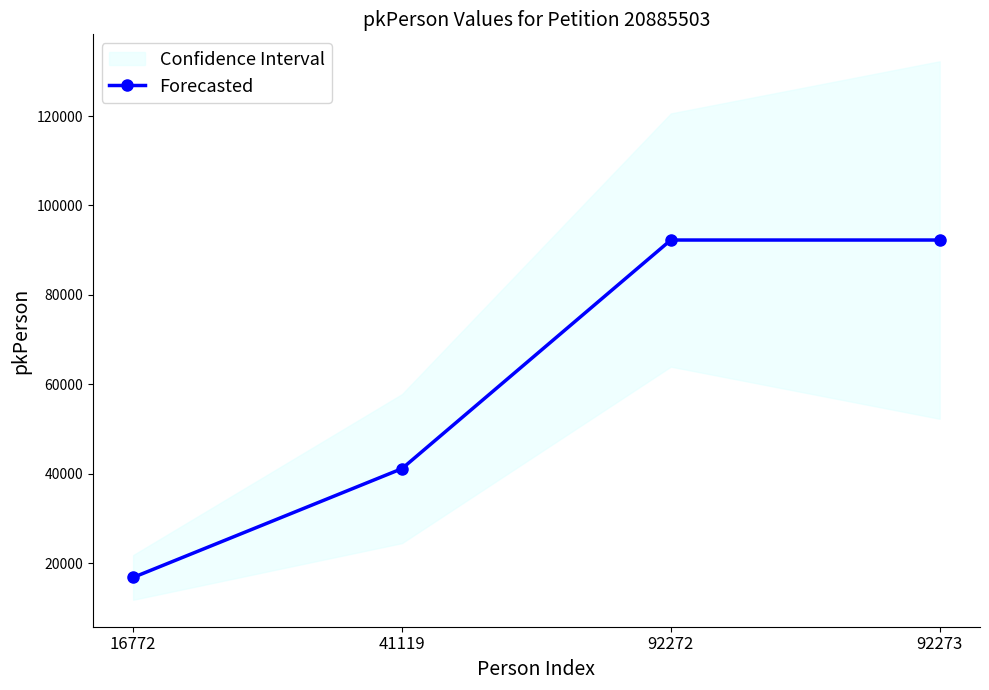

What is the difference between the maximum and minimum values?

75501